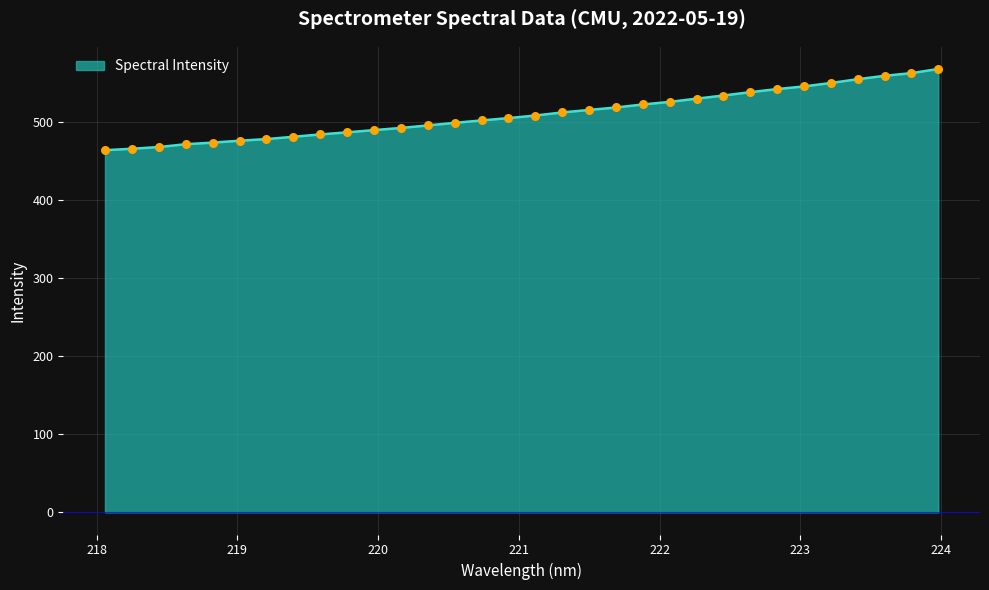

What is the minimum value shown in the chart?

463.4